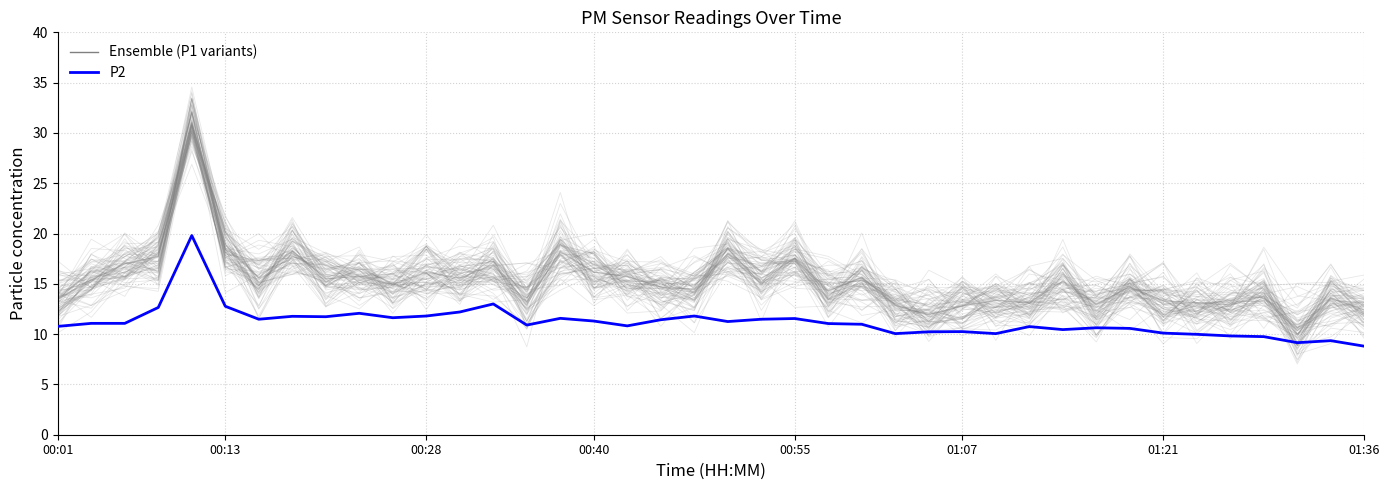

In Ensemble, how many points are higher than both neighbors (excluding endpoints)?

13